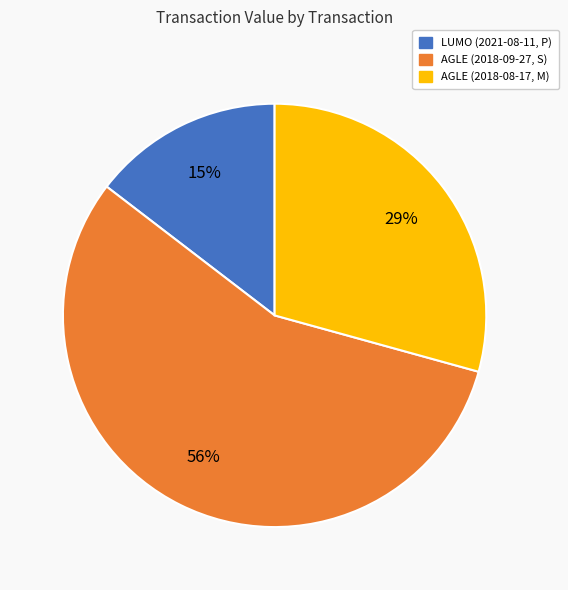

True or false: LUMO (2021-08-11, P) accounts for 15% of the total.

True